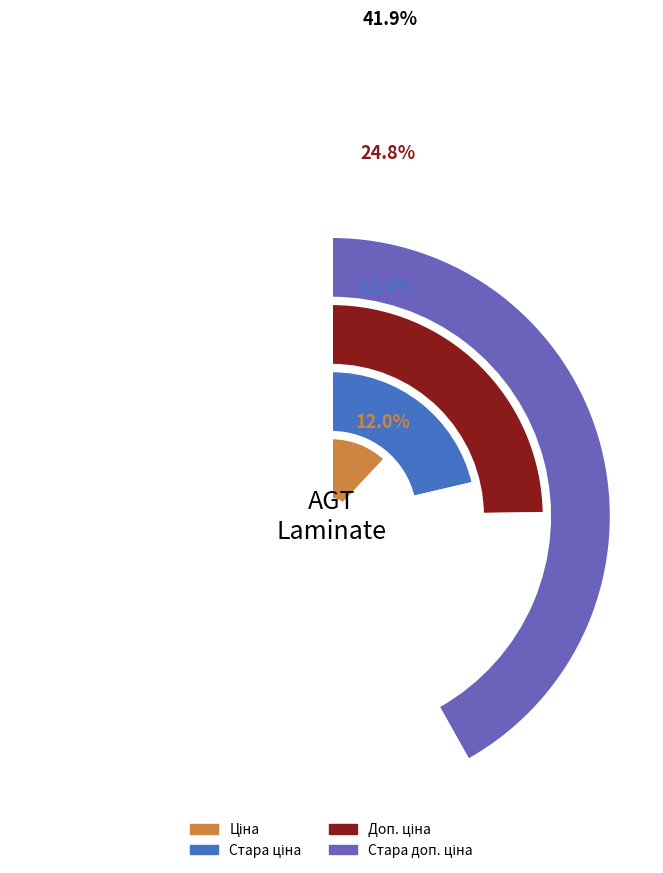

What percentage is NOT represented by Laminate AGT Armonia Large (264331820)?

75.0%